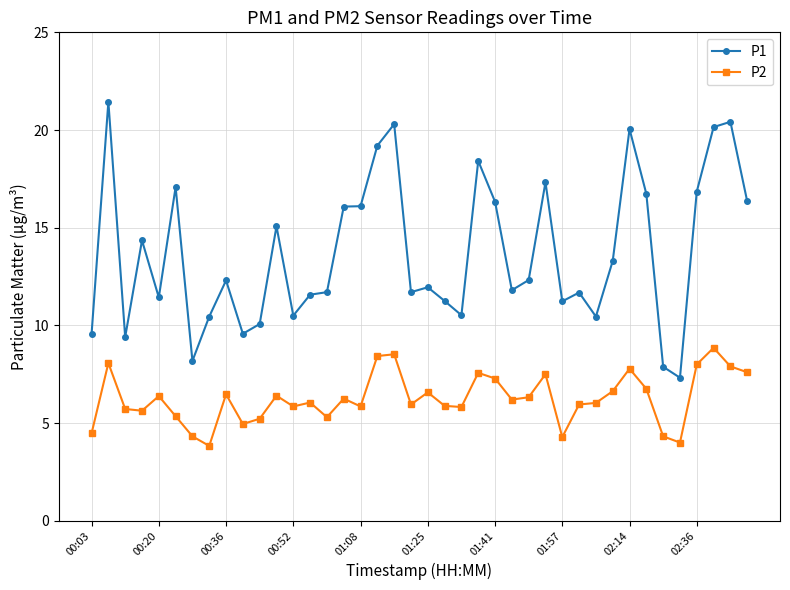

Rank the series by their average value, from highest to lowest.

P1, P2